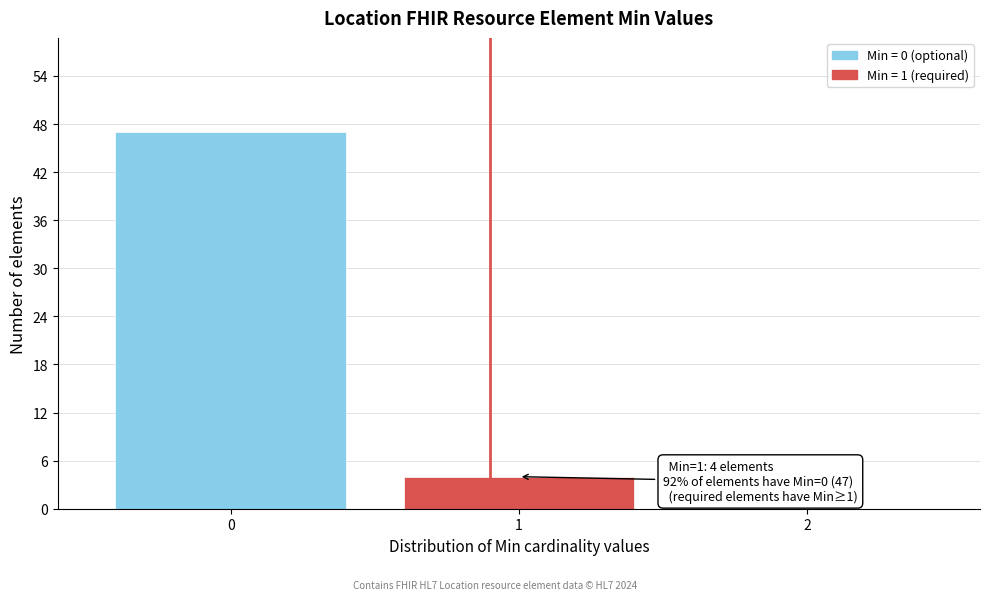

Which range on the x-axis has the tallest bar?

-0.5 to 0.5